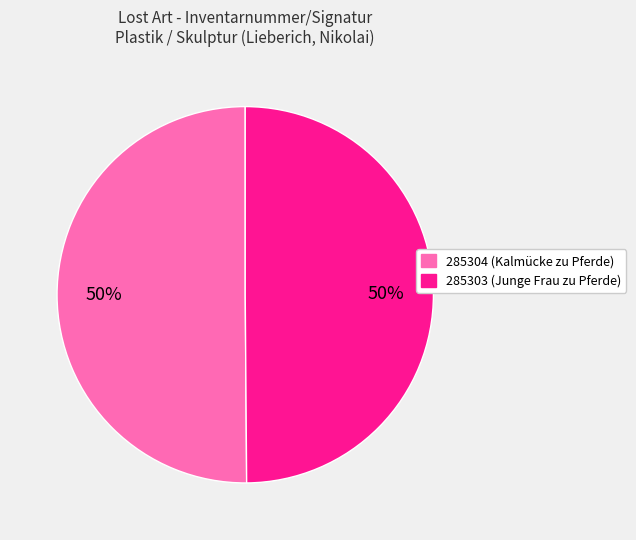

The 285304 slice represents 40% of the pie. True or false?

False